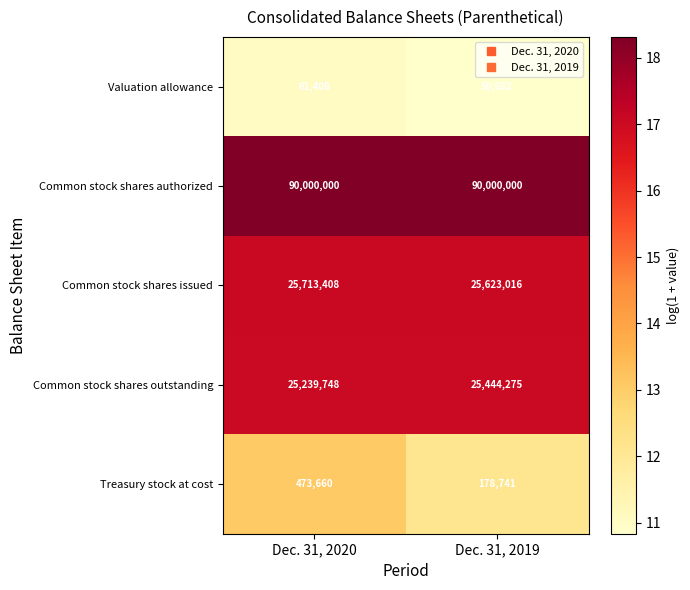

Which series has the largest total across all categories?

Common stock shares authorized